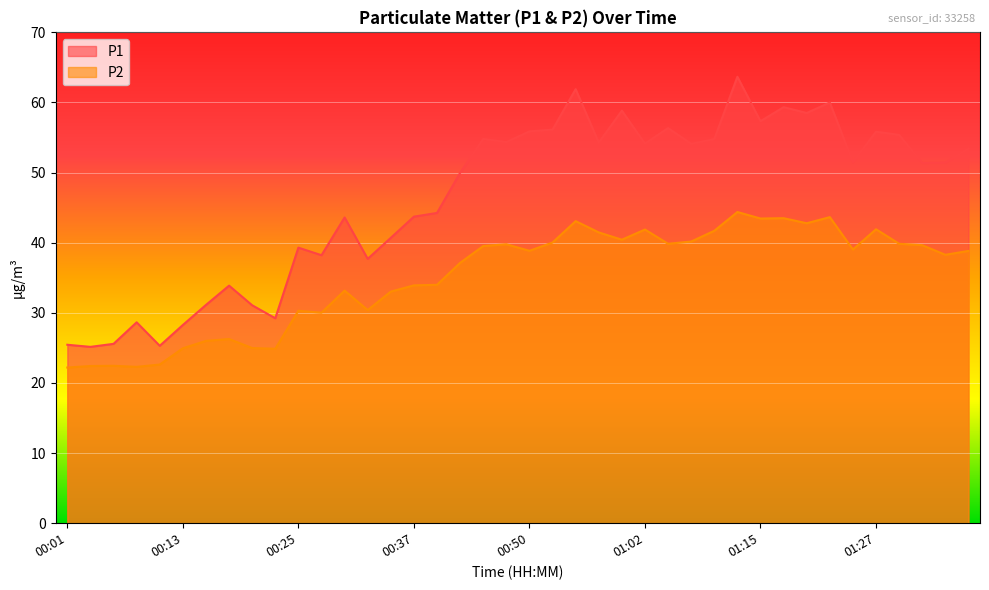

True or false: P1 has more than 0 interior local peaks.

True